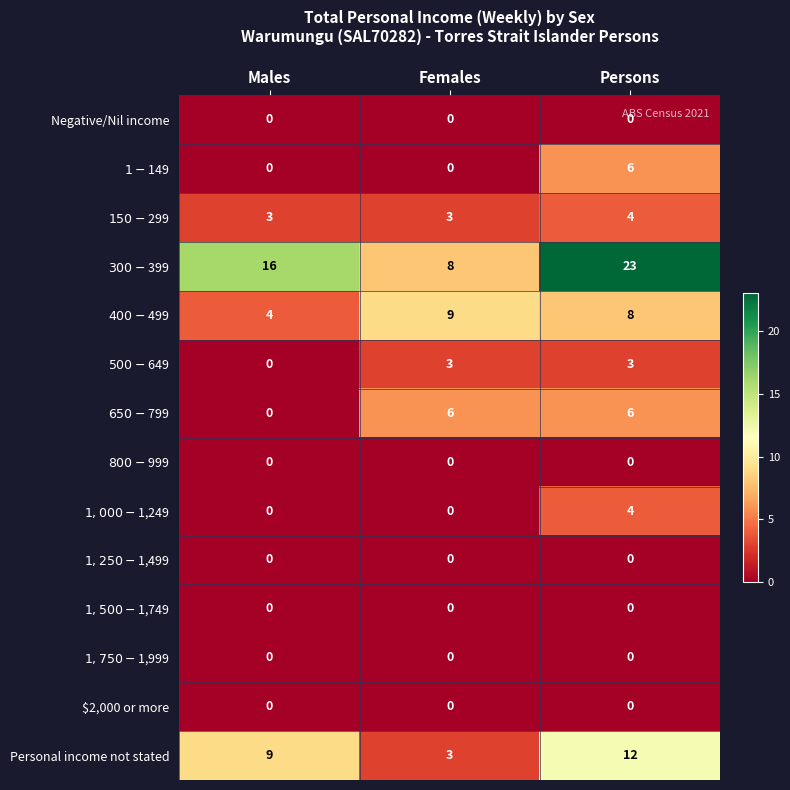

What is the spread (max minus min) of values at Females?

9